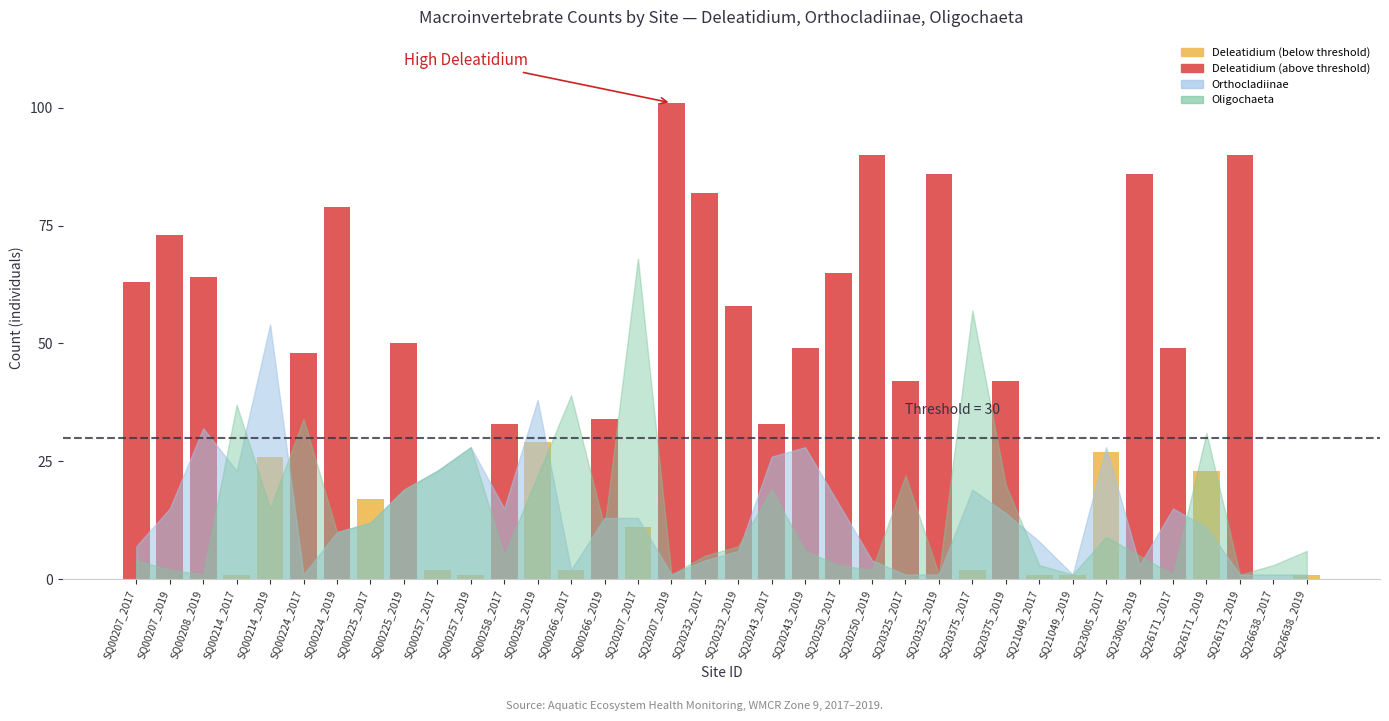

Between SQ26171_2017 and SQ00214_2017, which is larger?

SQ26171_2017